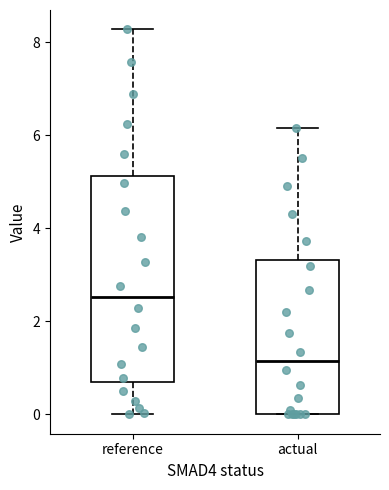

Where does the median line of the box for reference sit on the y-axis? The values are not printed on the chart, so give them approximately, as read against the axis.

2.6